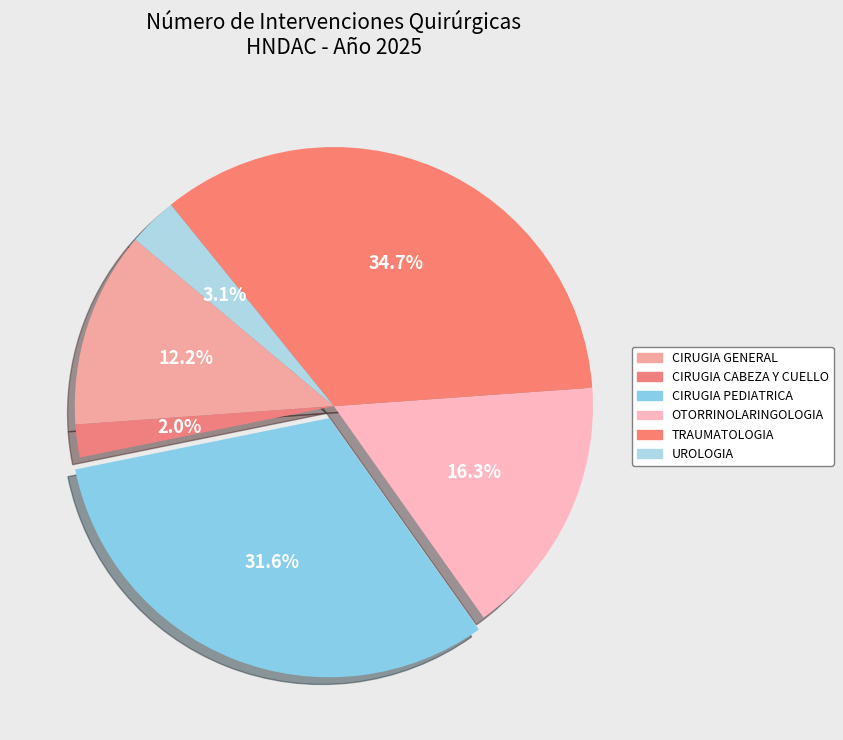

Count the number of slices in the pie.

6